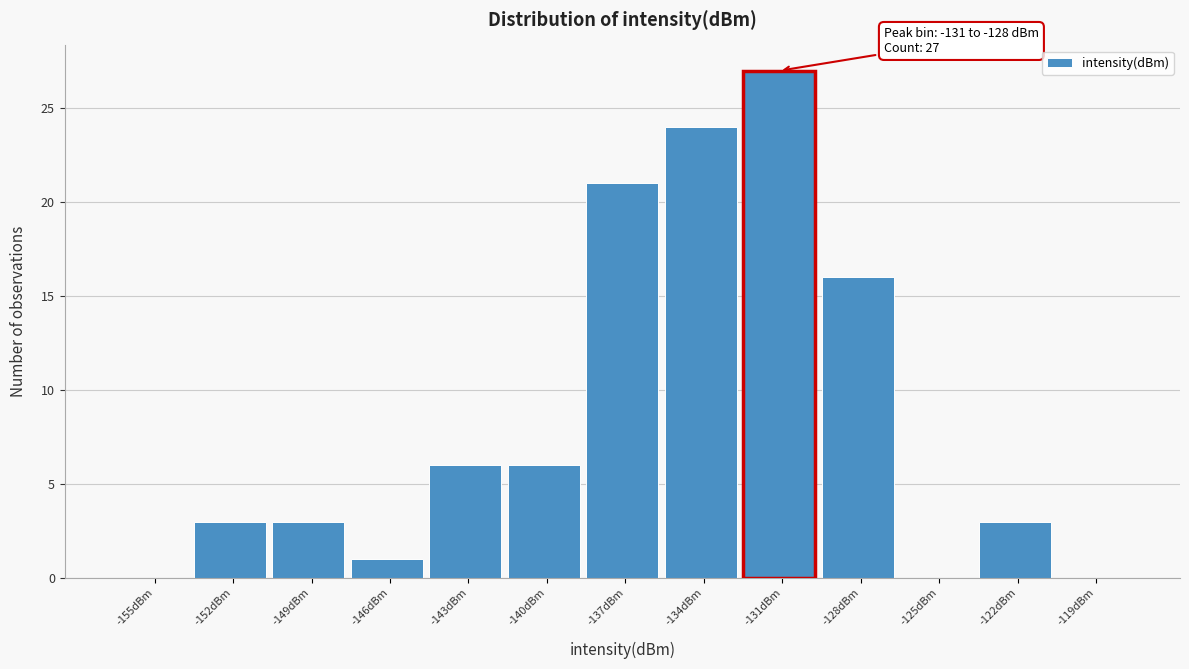

Reading left to right, transcribe all the data shown in this chart.

-155dBm=0	-152dBm=3	-149dBm=3	-146dBm=1	-143dBm=6	-140dBm=6	-137dBm=21	-134dBm=24	-131dBm=27	-128dBm=16	-125dBm=0	-122dBm=3	-119dBm=0